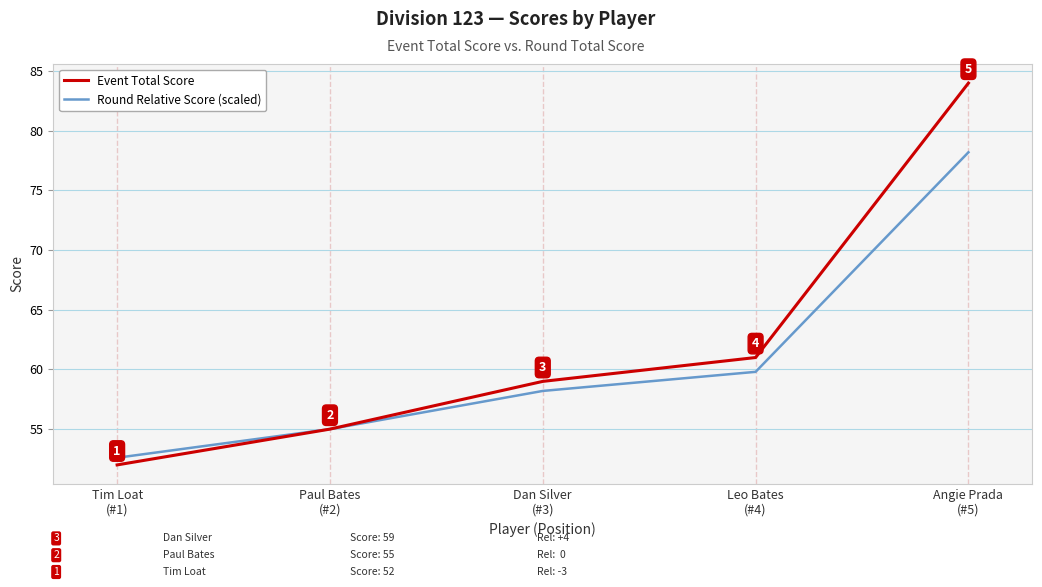

What is the spread (max minus min) of values at Dan Silver
(#3)?

0.8